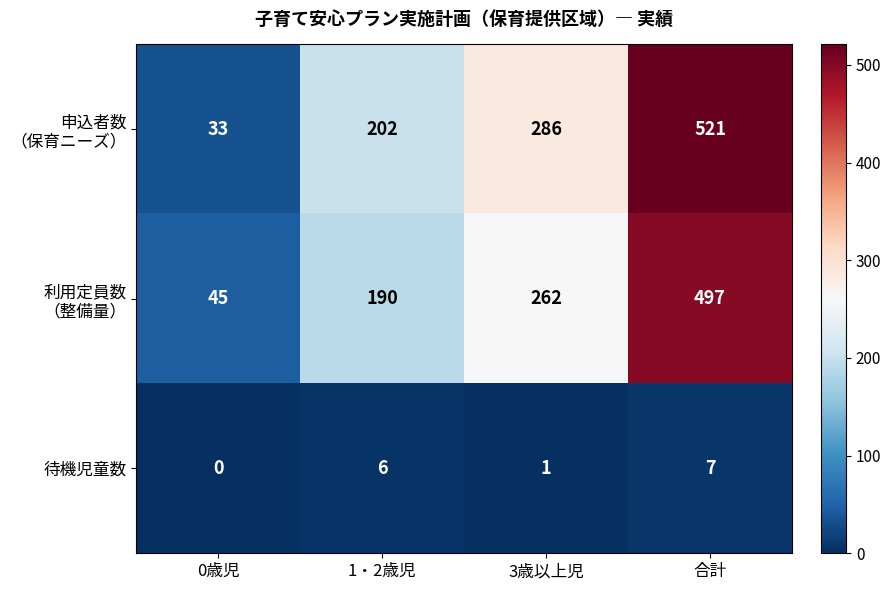

The value of 待機児童数 at 3歳以上児 is 2. True or false?

False